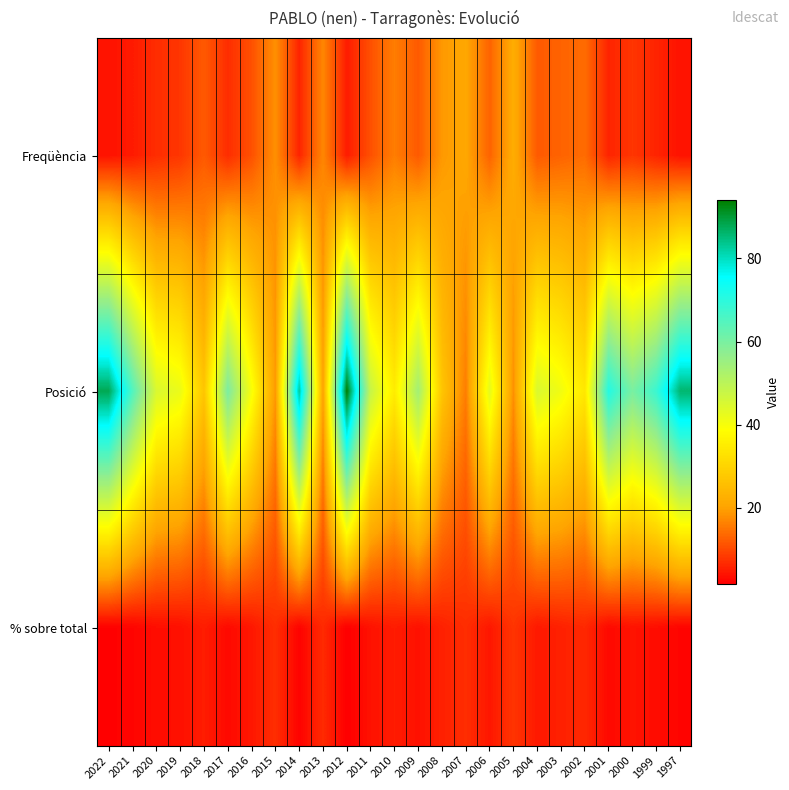

What is the spread (max minus min) of values at 2001?

68.0